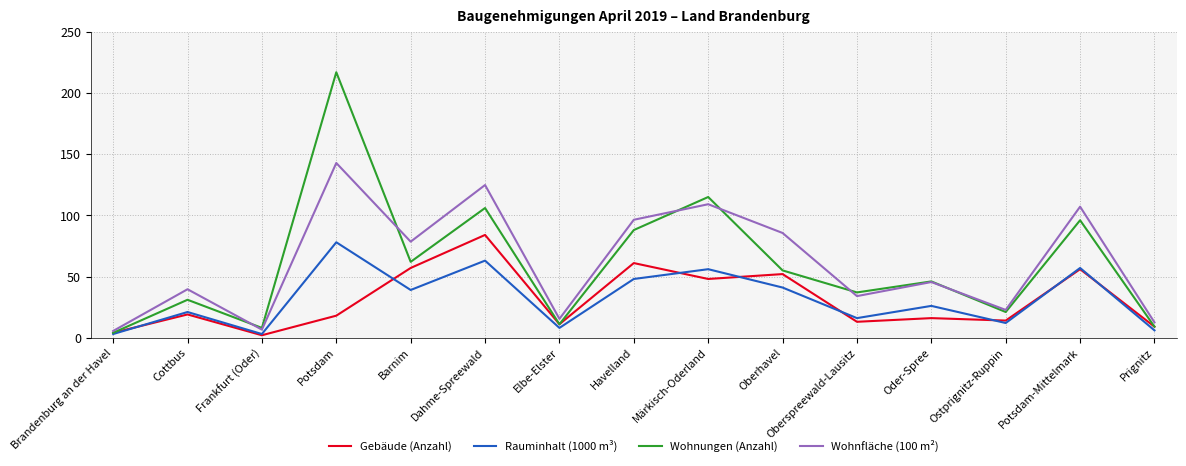

Reading right to left, list all the values displayed in this chart.

Gebäude (Anzahl): Prignitz=9.0	Potsdam-Mittelmark=56.0	Ostprignitz-Ruppin=14.0	Oder-Spree=16.0	Oberspreewald-Lausitz=13.0	Oberhavel=52.0	Märkisch-Oderland=48.0	Havelland=61.0	Elbe-Elster=11.0	Dahme-Spreewald=84.0	Barnim=57.0	Potsdam=18.0	Frankfurt (Oder)=2.0	Cottbus=19.0	Brandenburg an der Havel=4.0
Rauminhalt (1000 m³): Prignitz=6.0	Potsdam-Mittelmark=57.0	Ostprignitz-Ruppin=12.0	Oder-Spree=26.0	Oberspreewald-Lausitz=16.0	Oberhavel=41.0	Märkisch-Oderland=56.0	Havelland=48.0	Elbe-Elster=8.0	Dahme-Spreewald=63.0	Barnim=39.0	Potsdam=78.0	Frankfurt (Oder)=3.0	Cottbus=21.0	Brandenburg an der Havel=3.0
Wohnungen (Anzahl): Prignitz=9.0	Potsdam-Mittelmark=96.0	Ostprignitz-Ruppin=21.0	Oder-Spree=46.0	Oberspreewald-Lausitz=37.0	Oberhavel=55.0	Märkisch-Oderland=115.0	Havelland=88.0	Elbe-Elster=11.0	Dahme-Spreewald=106.0	Barnim=62.0	Potsdam=217.0	Frankfurt (Oder)=8.0	Cottbus=31.0	Brandenburg an der Havel=4.0
Wohnfläche (100 m²): Prignitz=12.5	Potsdam-Mittelmark=107.1	Ostprignitz-Ruppin=22.7	Oder-Spree=45.5	Oberspreewald-Lausitz=34.0	Oberhavel=85.6	Märkisch-Oderland=109.1	Havelland=96.4	Elbe-Elster=15.4	Dahme-Spreewald=124.8	Barnim=78.5	Potsdam=142.8	Frankfurt (Oder)=6.6	Cottbus=39.6	Brandenburg an der Havel=5.5